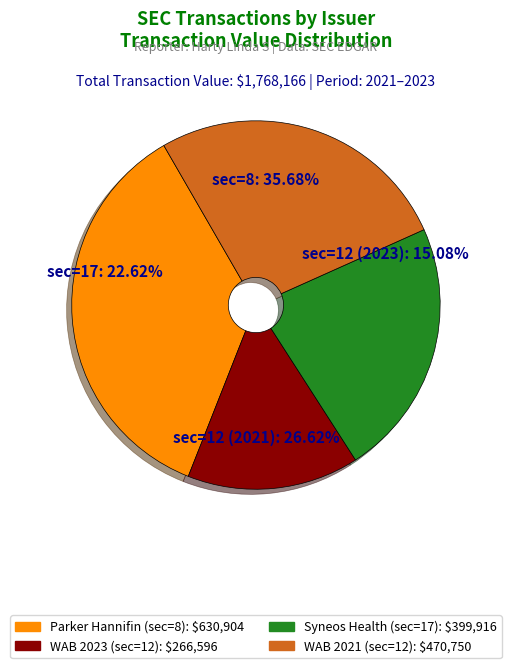

To the nearest percent, what is the difference between the largest and smallest slice percentages?

21%